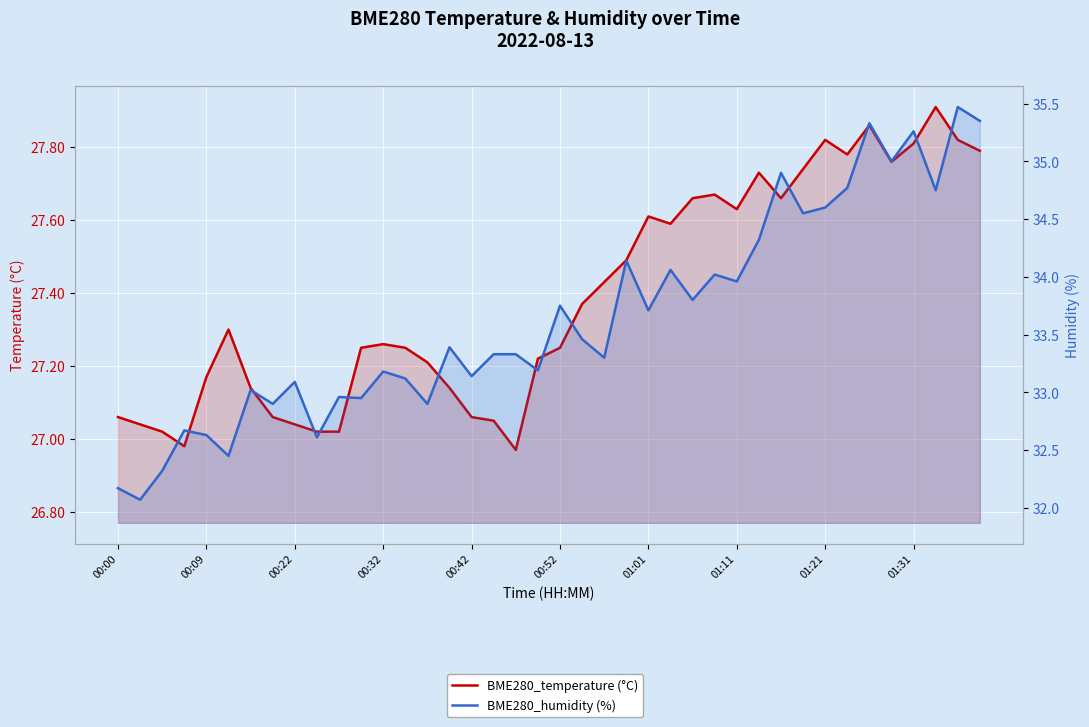

Rank the series by their maximum value, from lowest to highest.

BME280_temperature (°C), BME280_humidity (%)